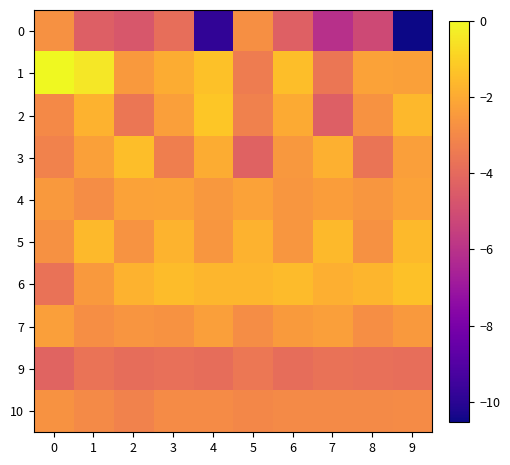

At which category is the sum across all series the highest?

1